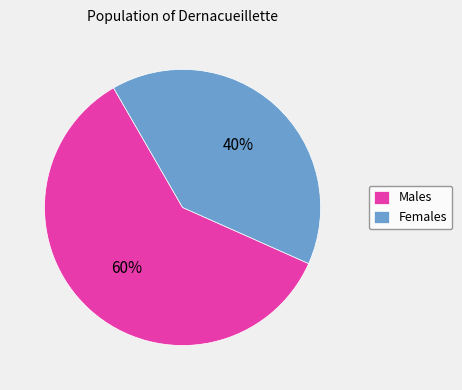

How many slices are in this pie chart?

2